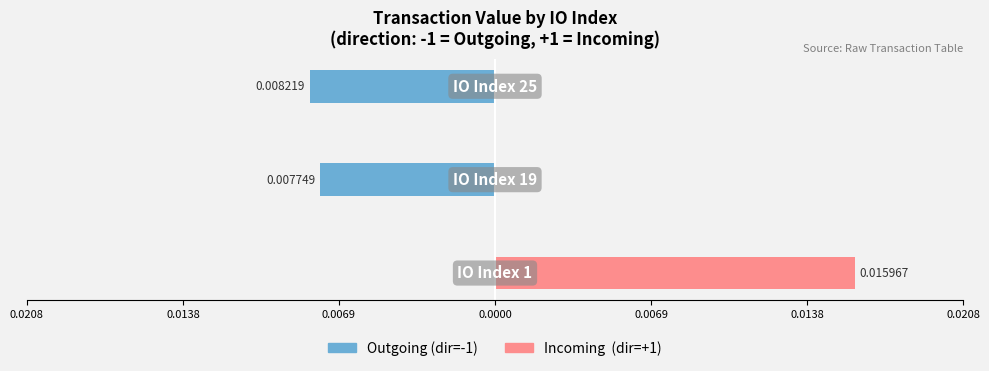

Rank the series by their average value, from lowest to highest.

Outgoing (dir=-1), Incoming (dir=1)